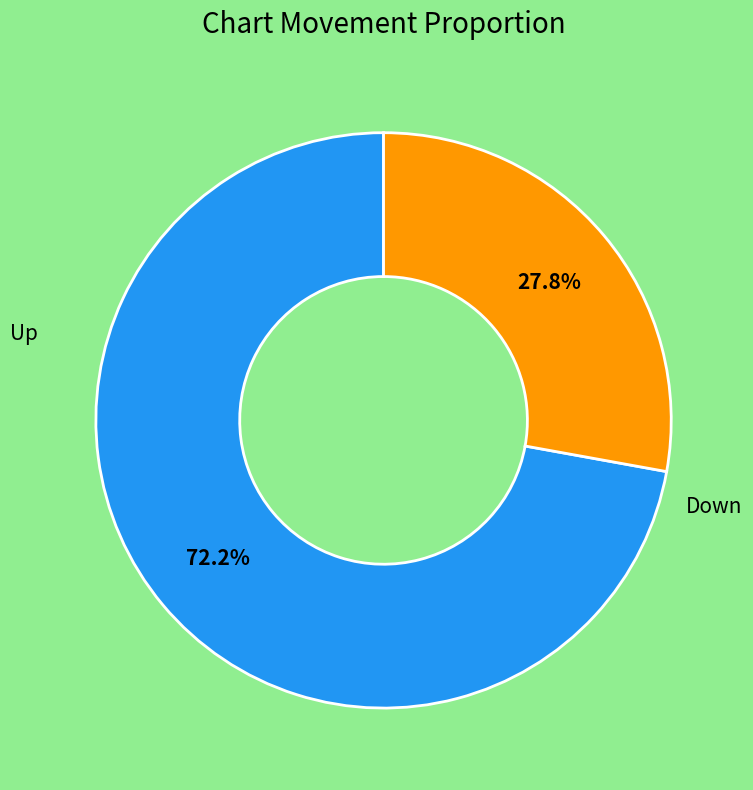

How many segments does this pie chart have?

2